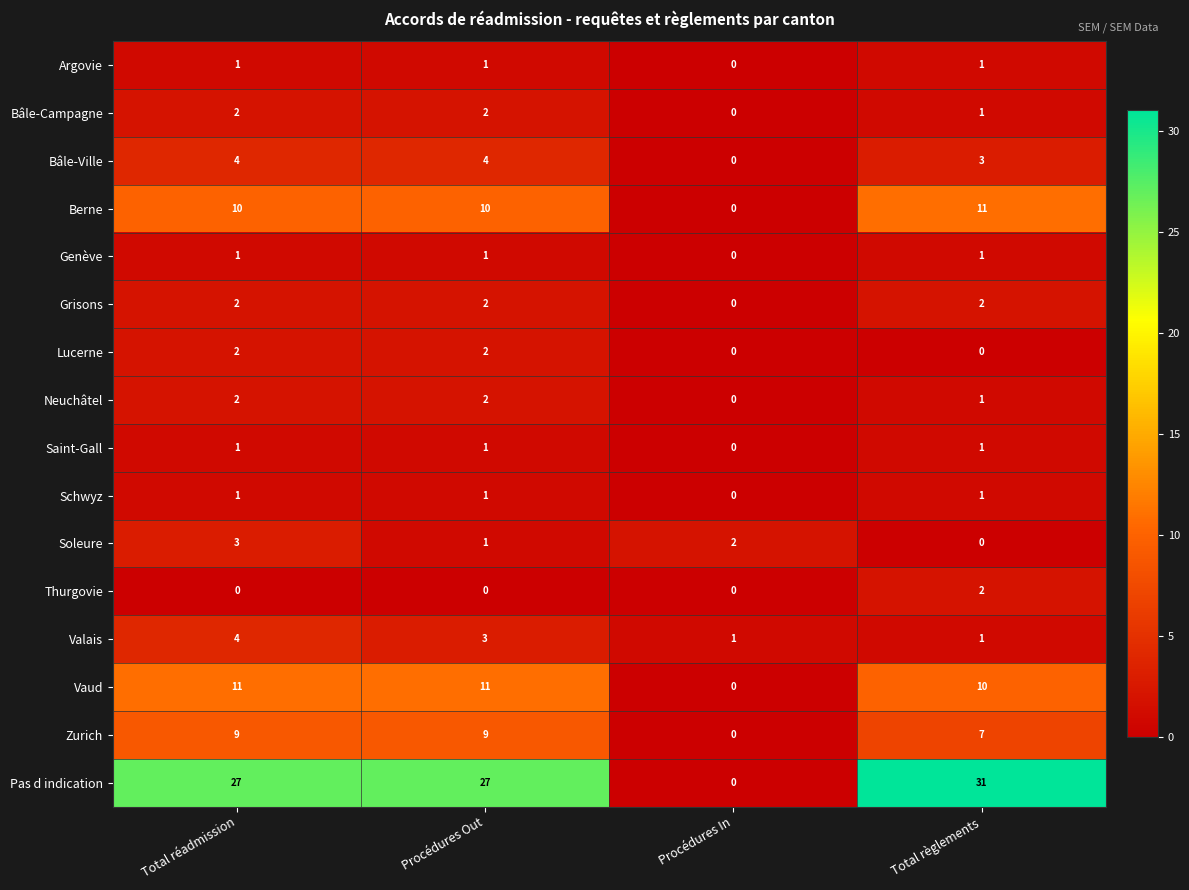

What is the difference between the maximum and minimum values in the Valais series?

3